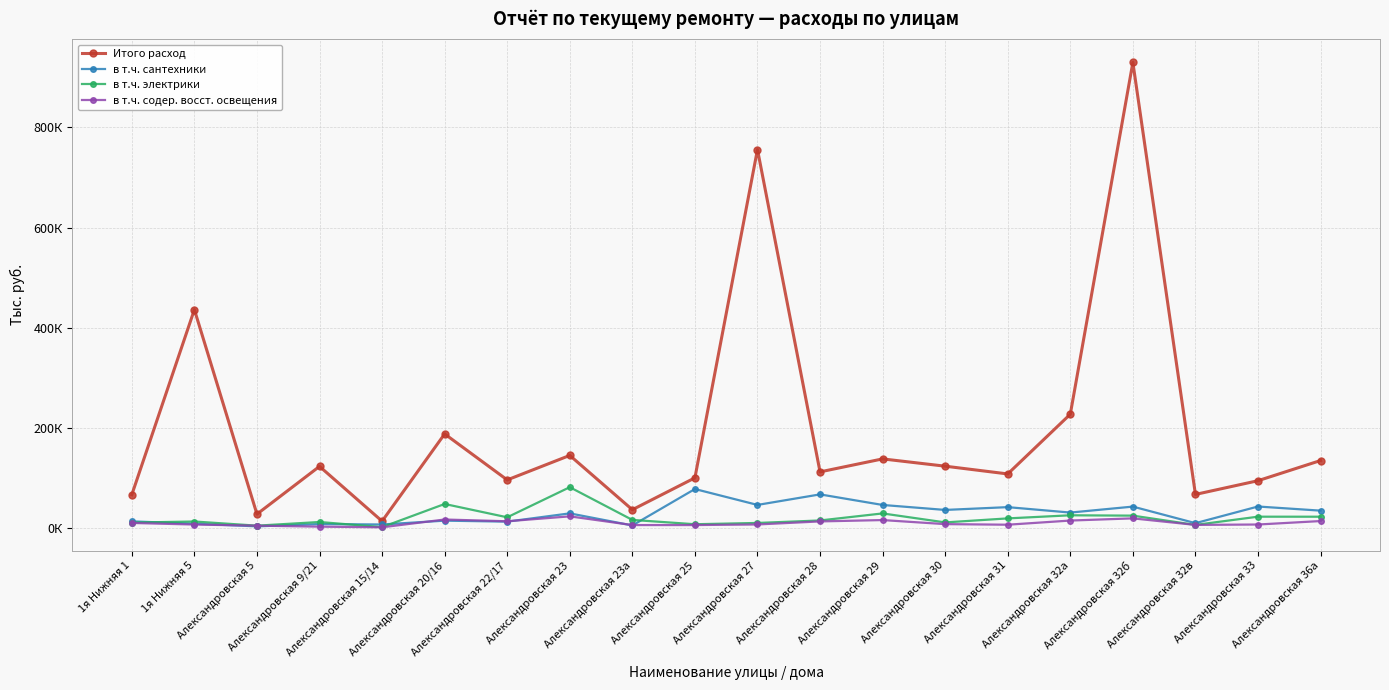

What is the spread (max minus min) of values at Александровская 28?

98.9